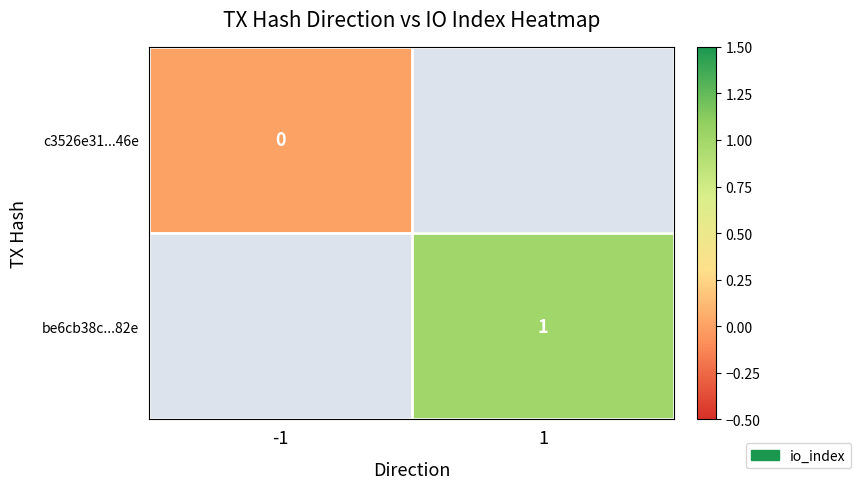

What is the maximum value shown in the chart?

1.0